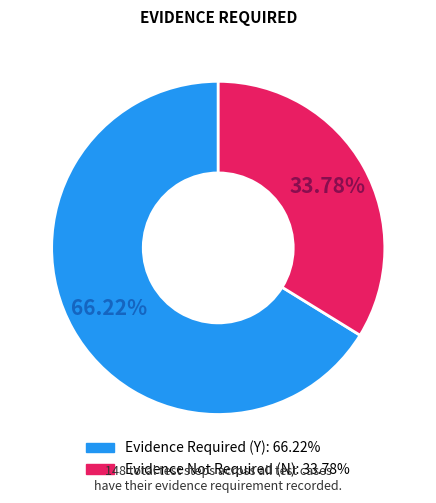

Is there a majority slice in this chart?

Yes